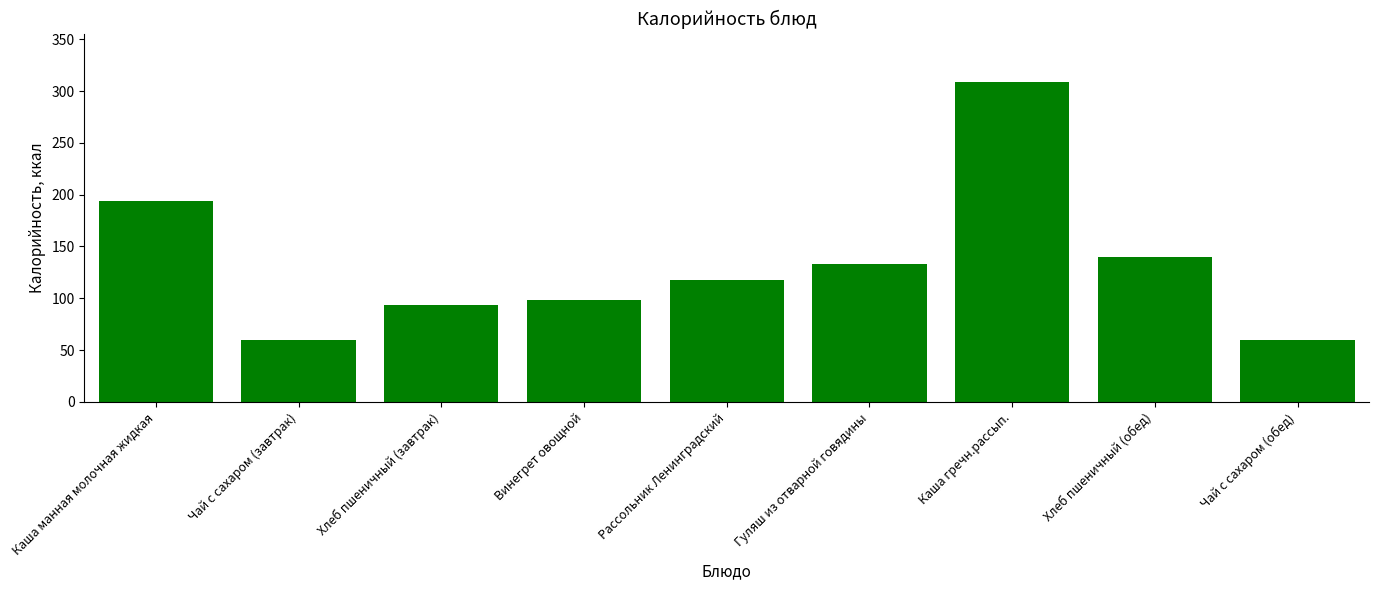

What is the change in value from Хлеб пшеничный (завтрак) to Каша гречн.рассып.?

+215.6